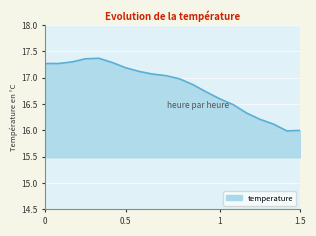

How many distinct data groups are displayed?

1